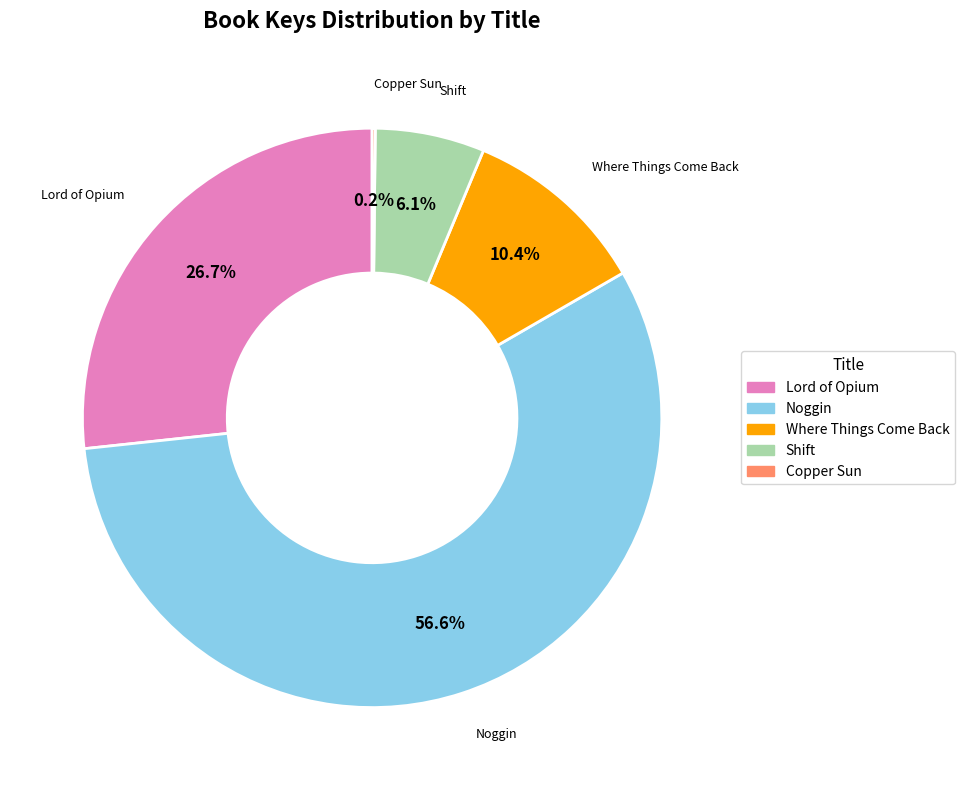

Which slice is the largest?

Noggin